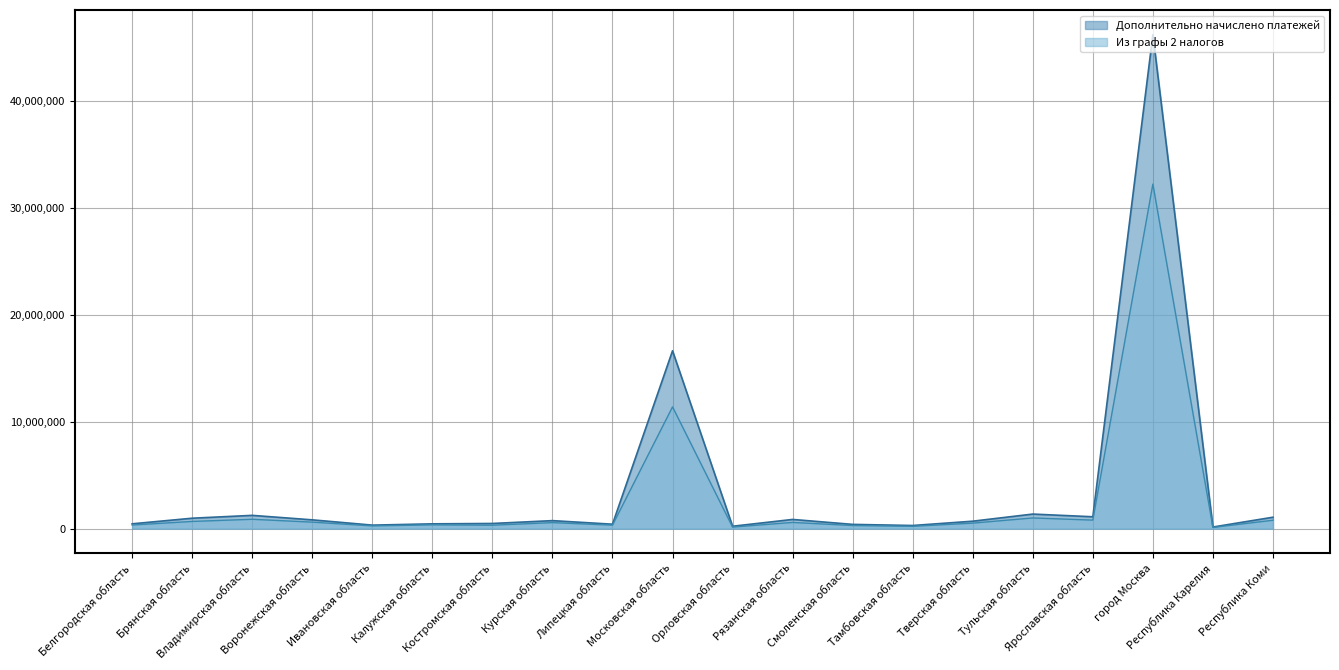

True or false: Дополнительно начислено платежей has a value of 1233990 at Владимирская область.

True